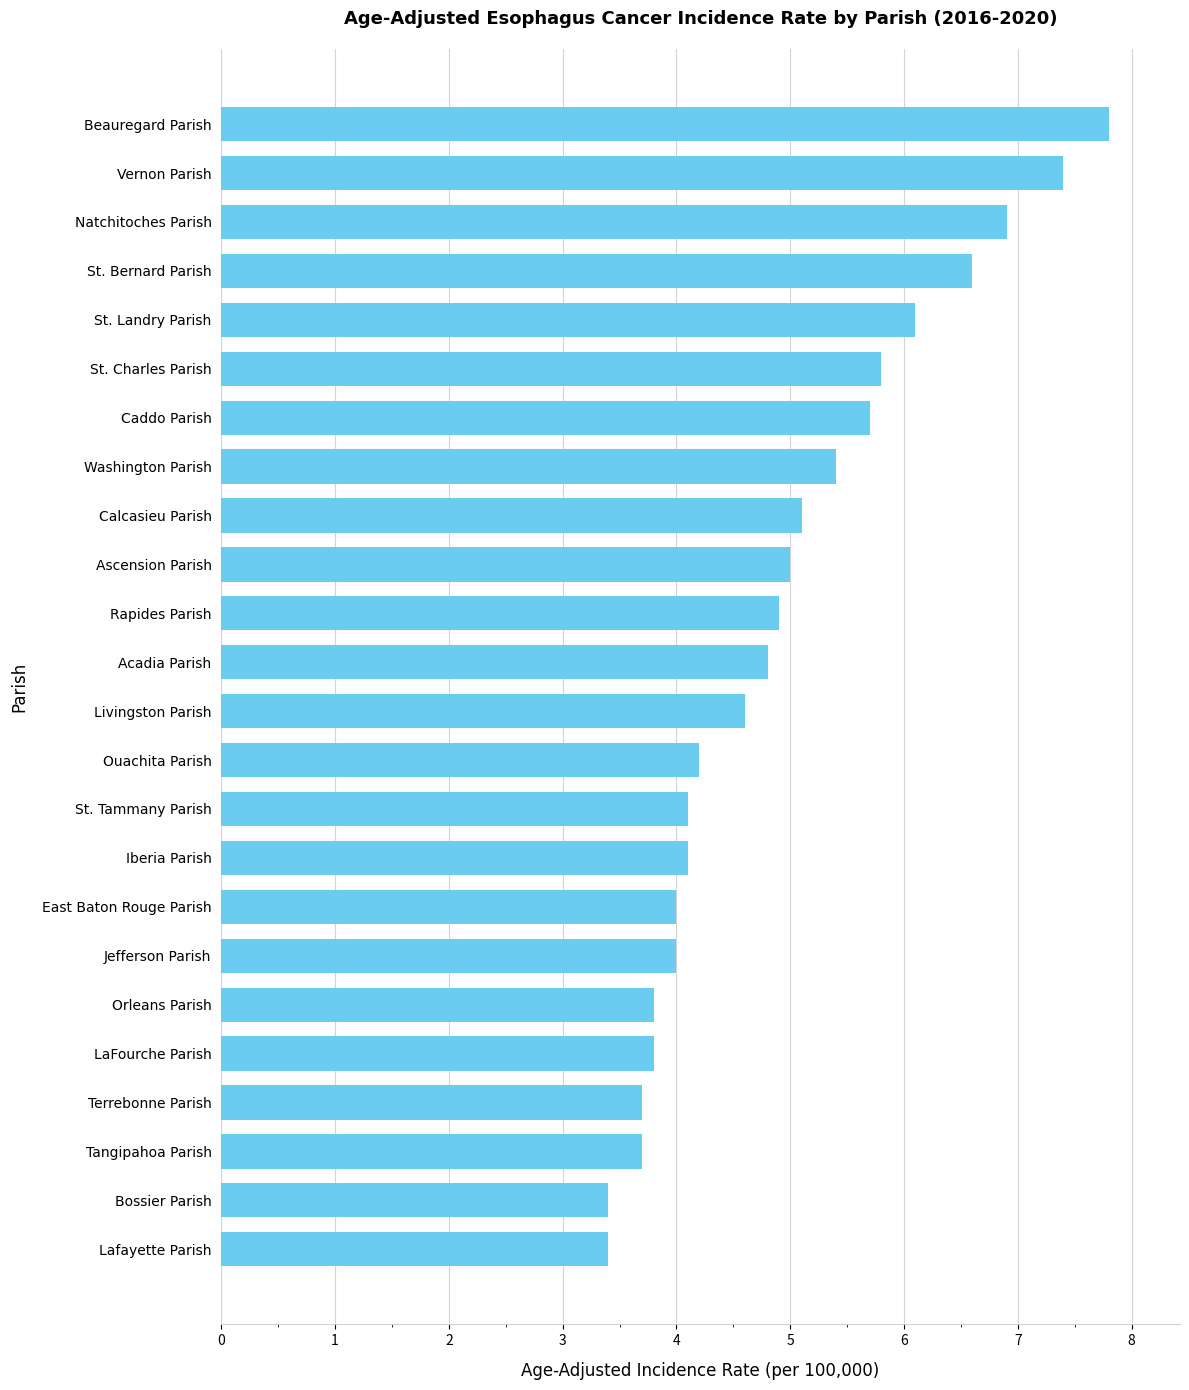

Does the chart contain any negative values?

No